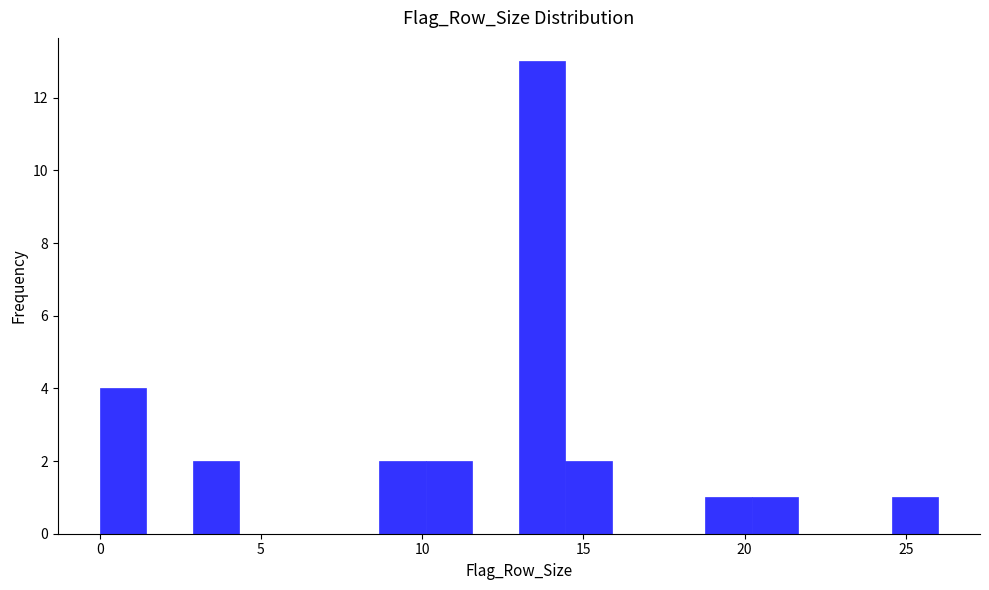

Read against the x-axis, roughly where is the centre of the tallest bar?

13.5